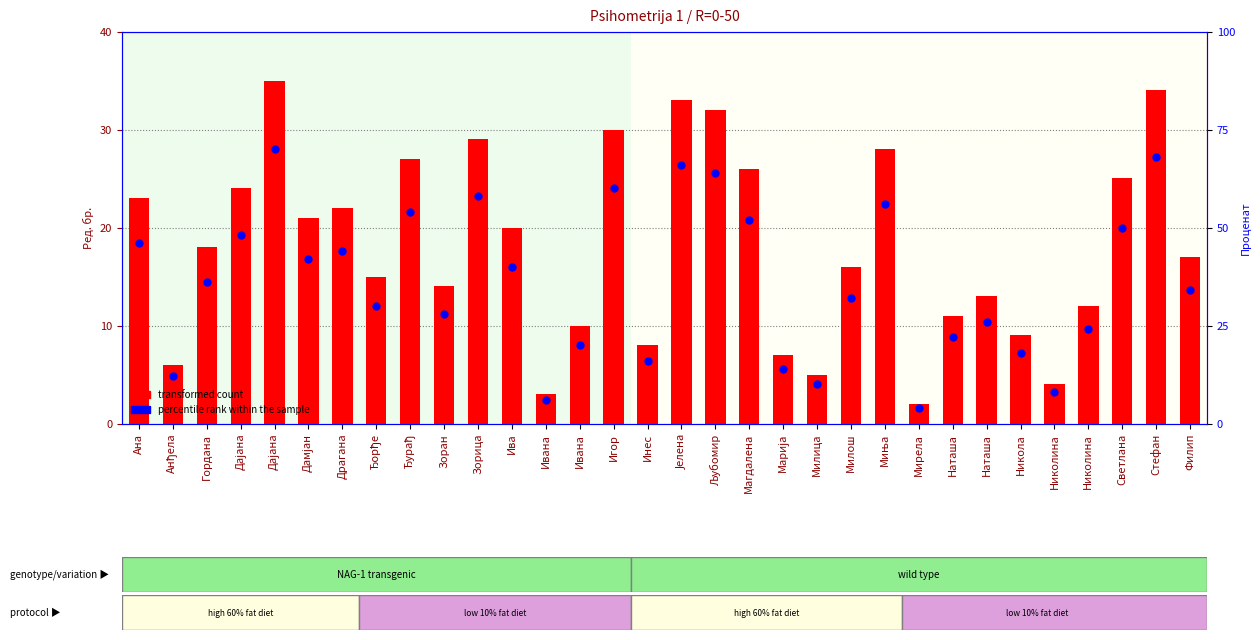

At which category is the sum across all series the highest?

Дајана